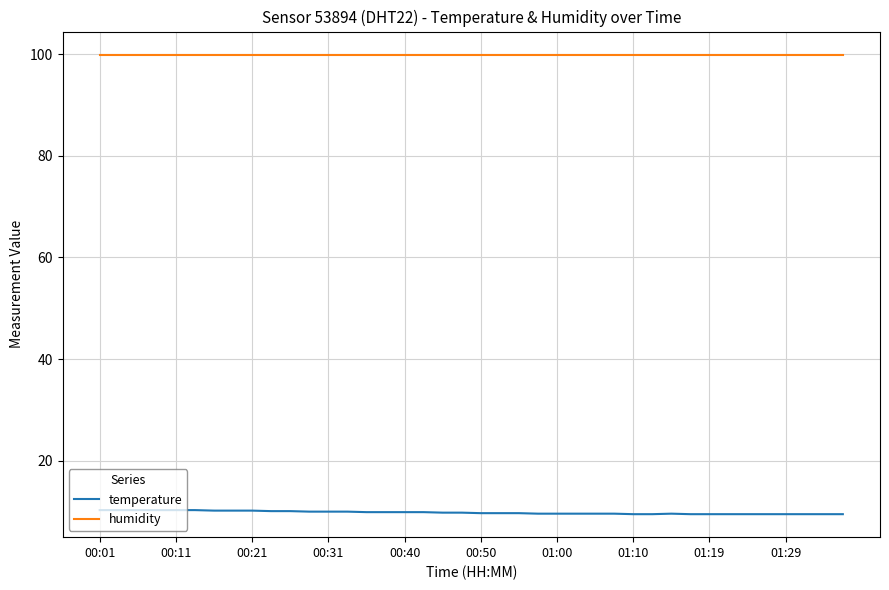

Which series has the largest total across all categories?

humidity